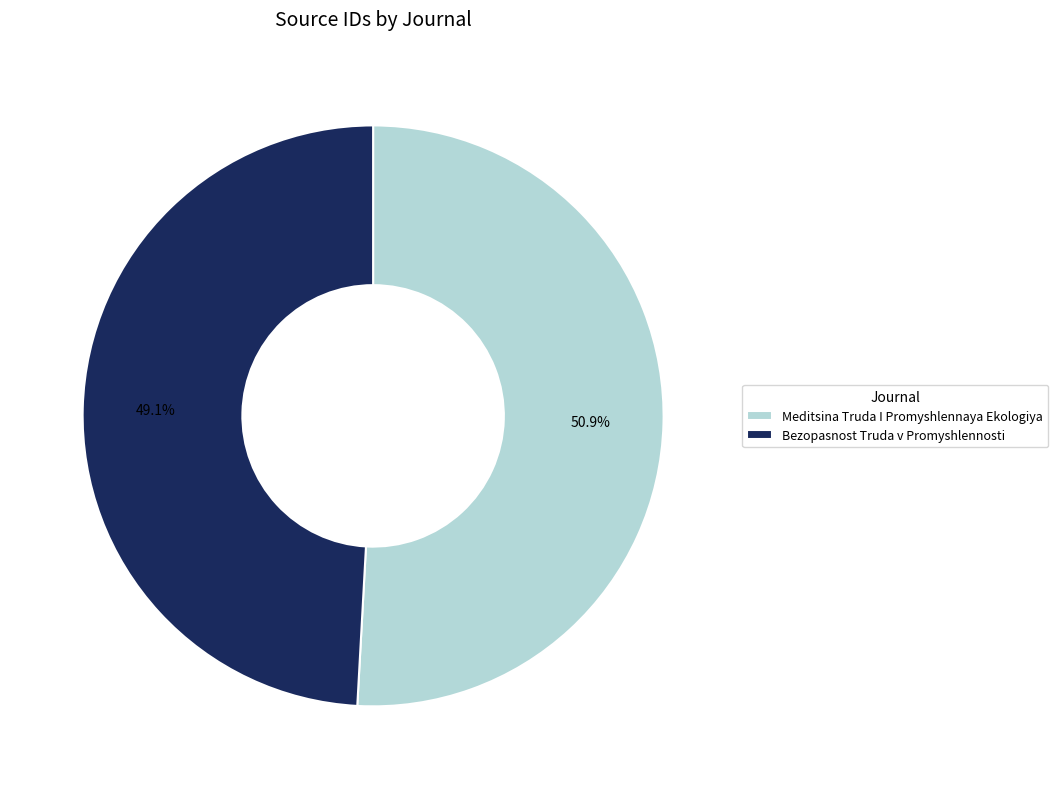

Which category has the biggest portion of the pie?

Meditsina Truda I Promyshlennaya Ekologiya